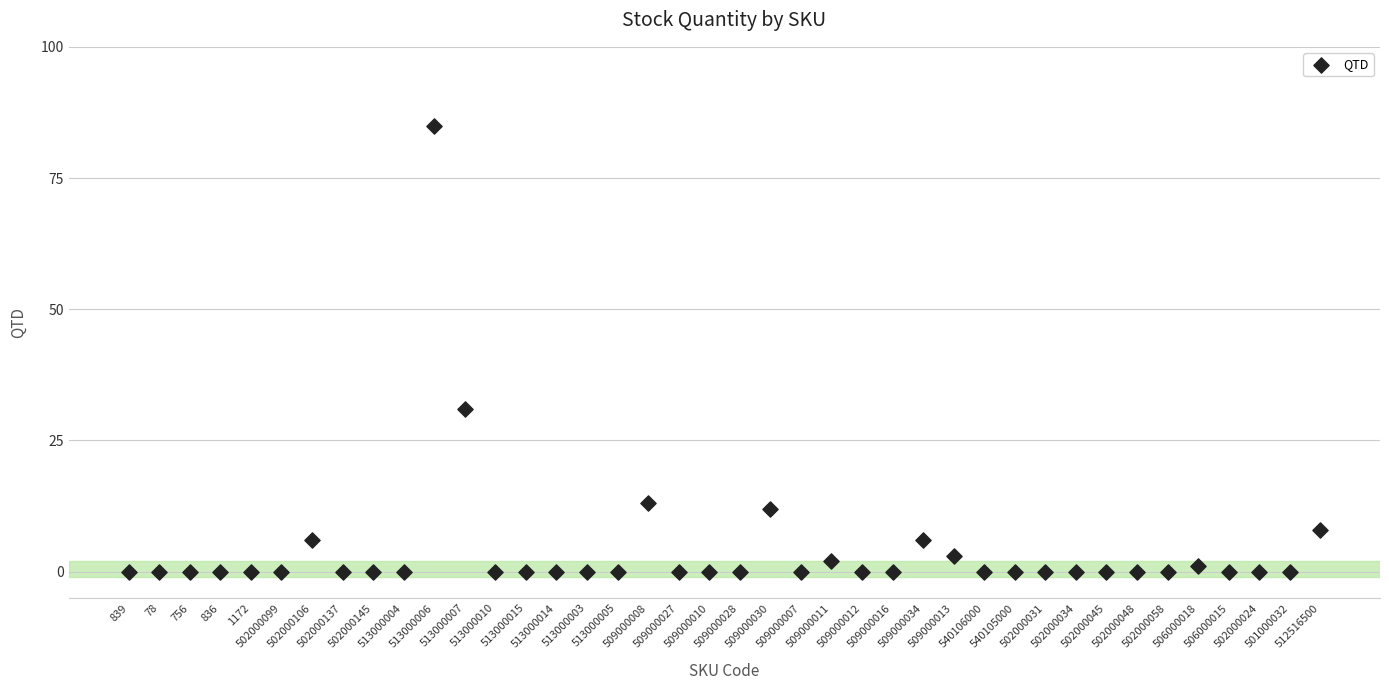

What is the range of Y values (max minus min)?

85